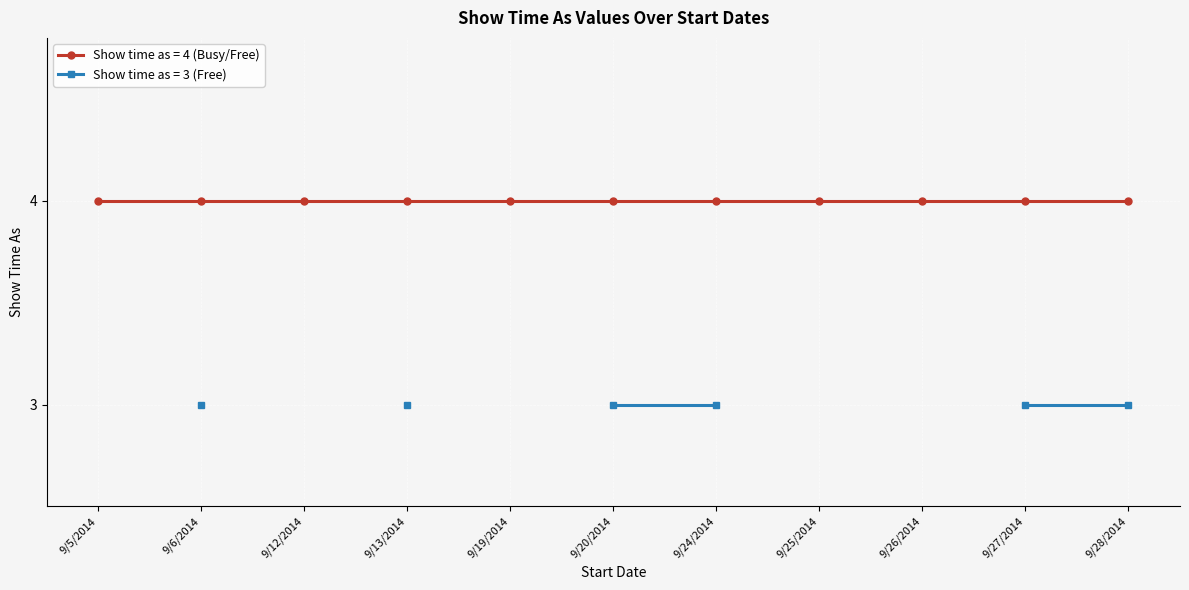

Which has a higher value, 9/28/2014 or 9/13/2014?

9/28/2014